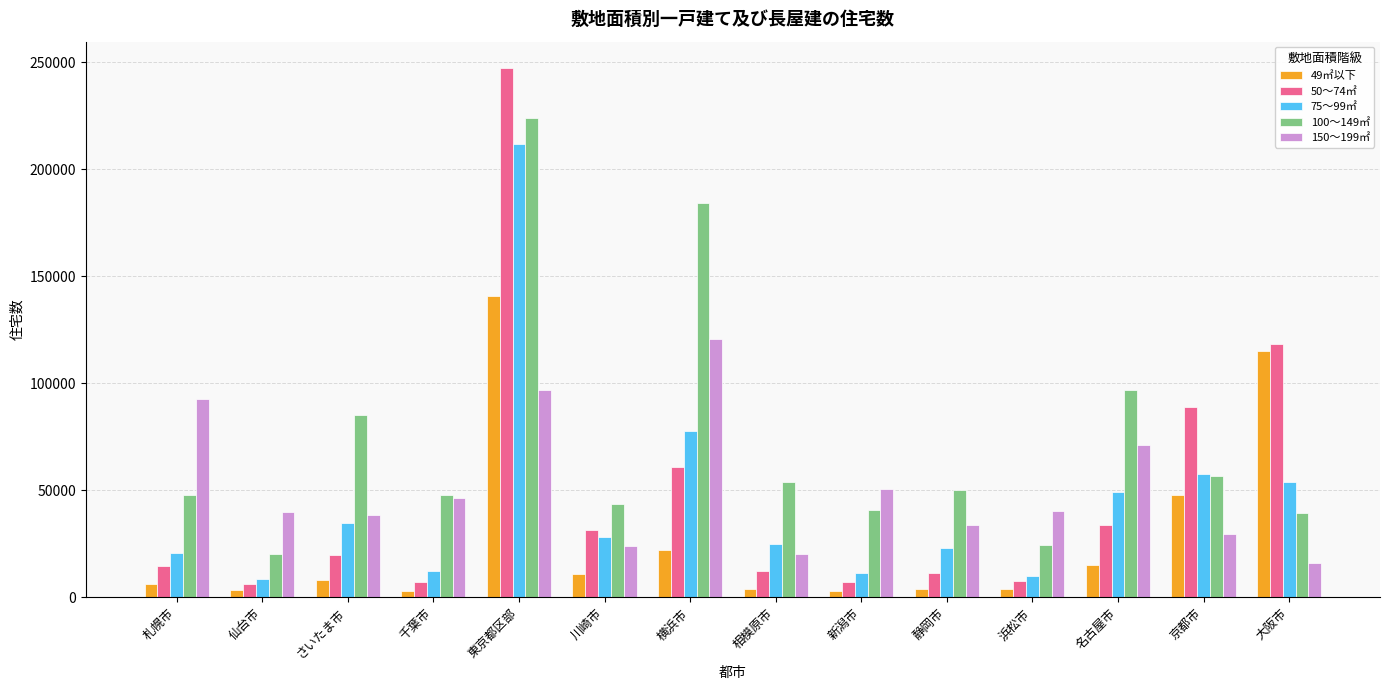

What is the difference between the maximum and minimum values in the 100～149㎡ series?

203700